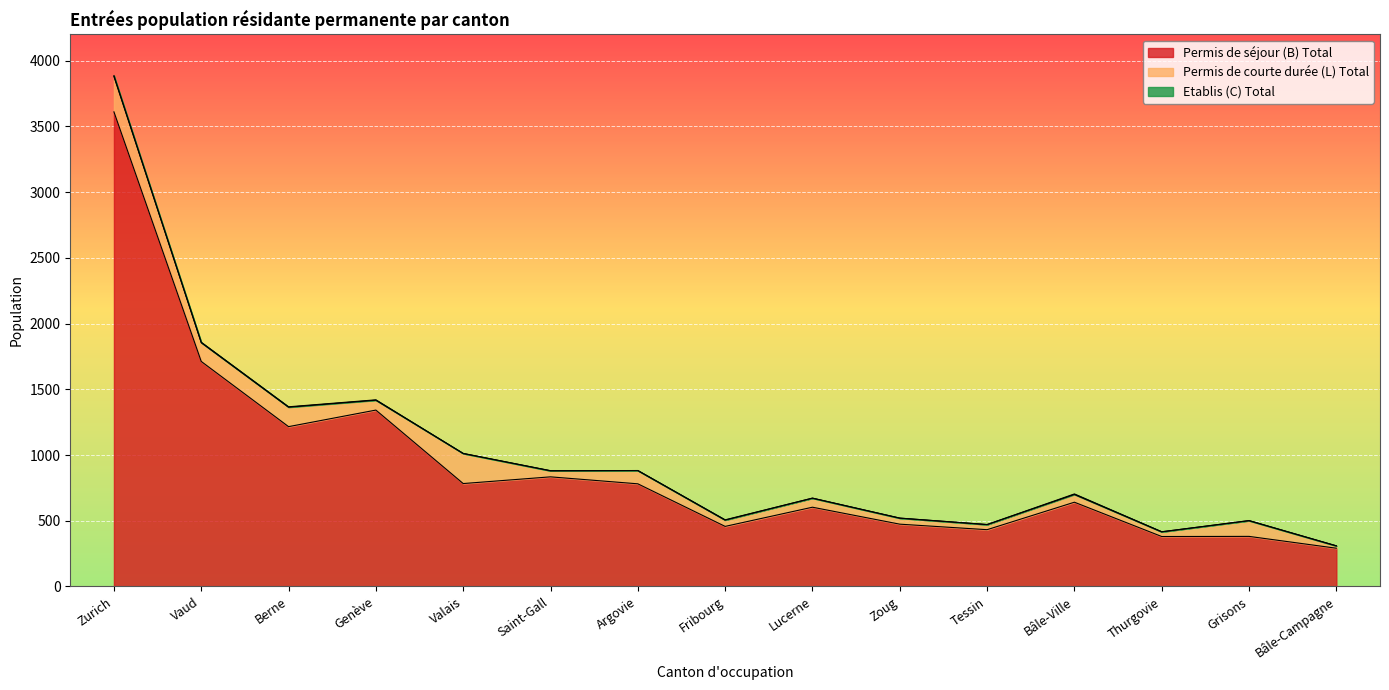

What position from the right is Valais?

11